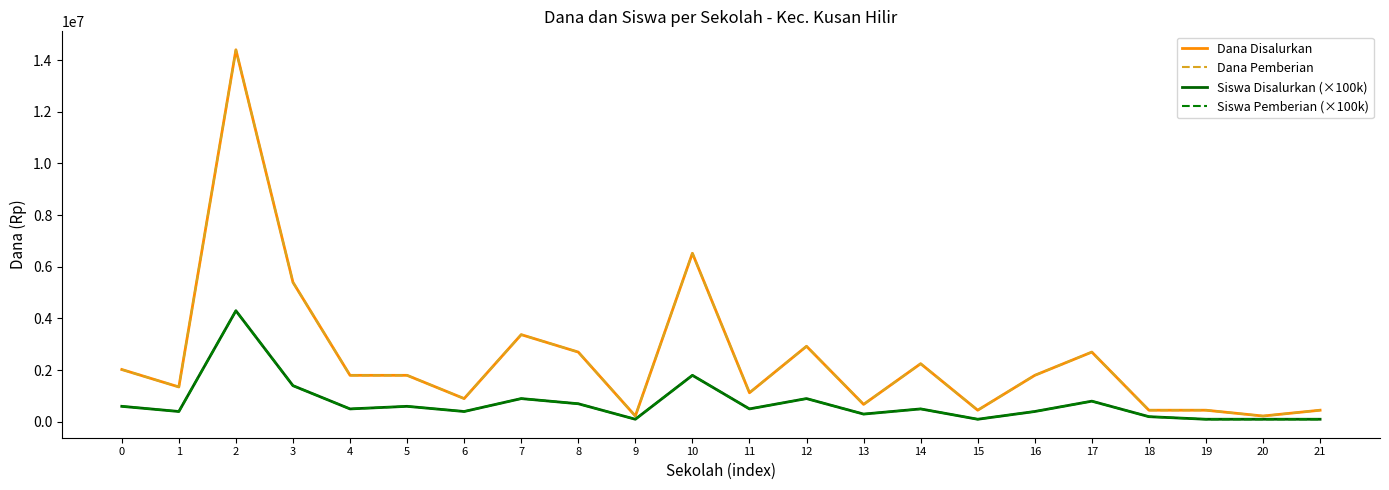

Is this an area chart (filled region under the line)?

No